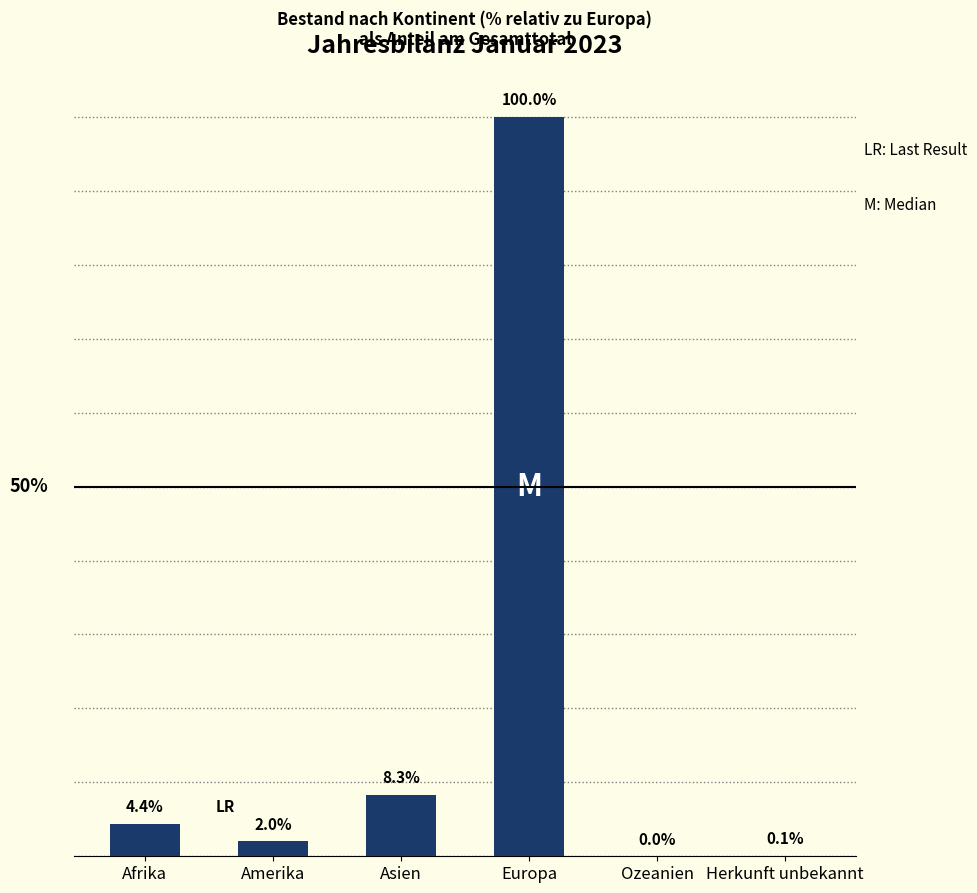

Which has a higher value, Asien or Herkunft unbekannt?

Asien